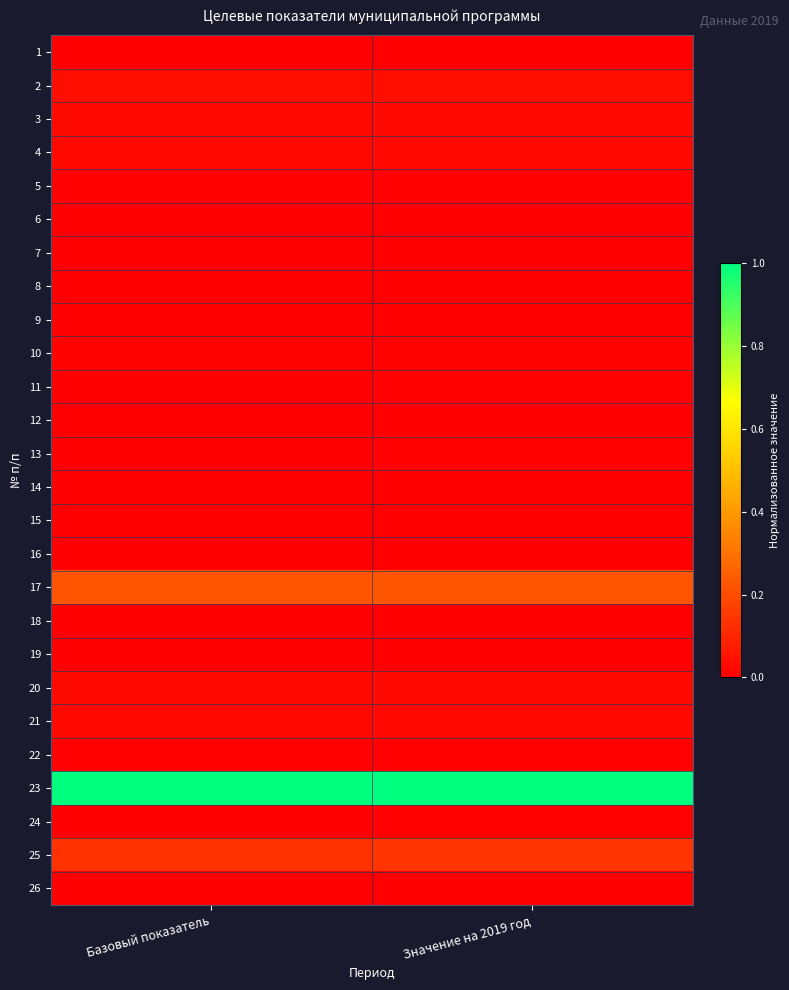

Between Значение на 2019 год and Базовый показатель, which is larger?

Значение на 2019 год